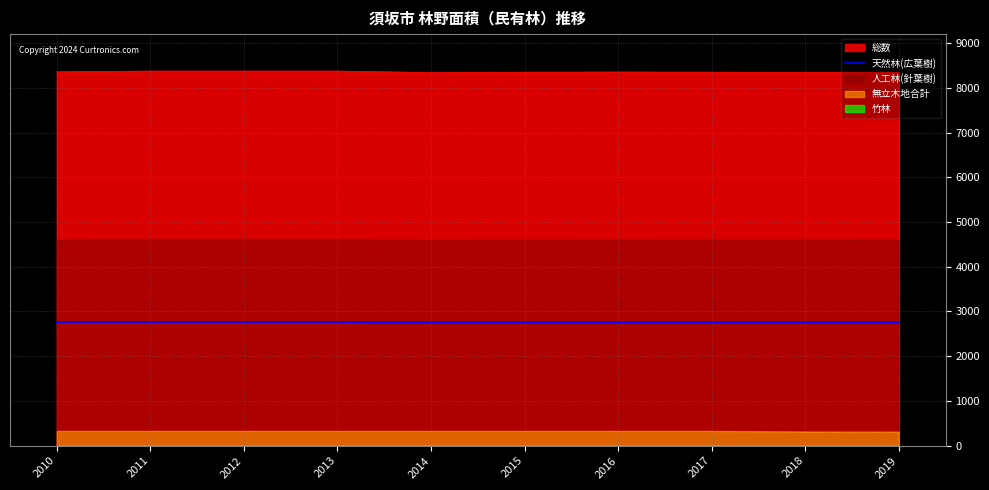

True or false: the data shows 3867.8 at 2015.

False